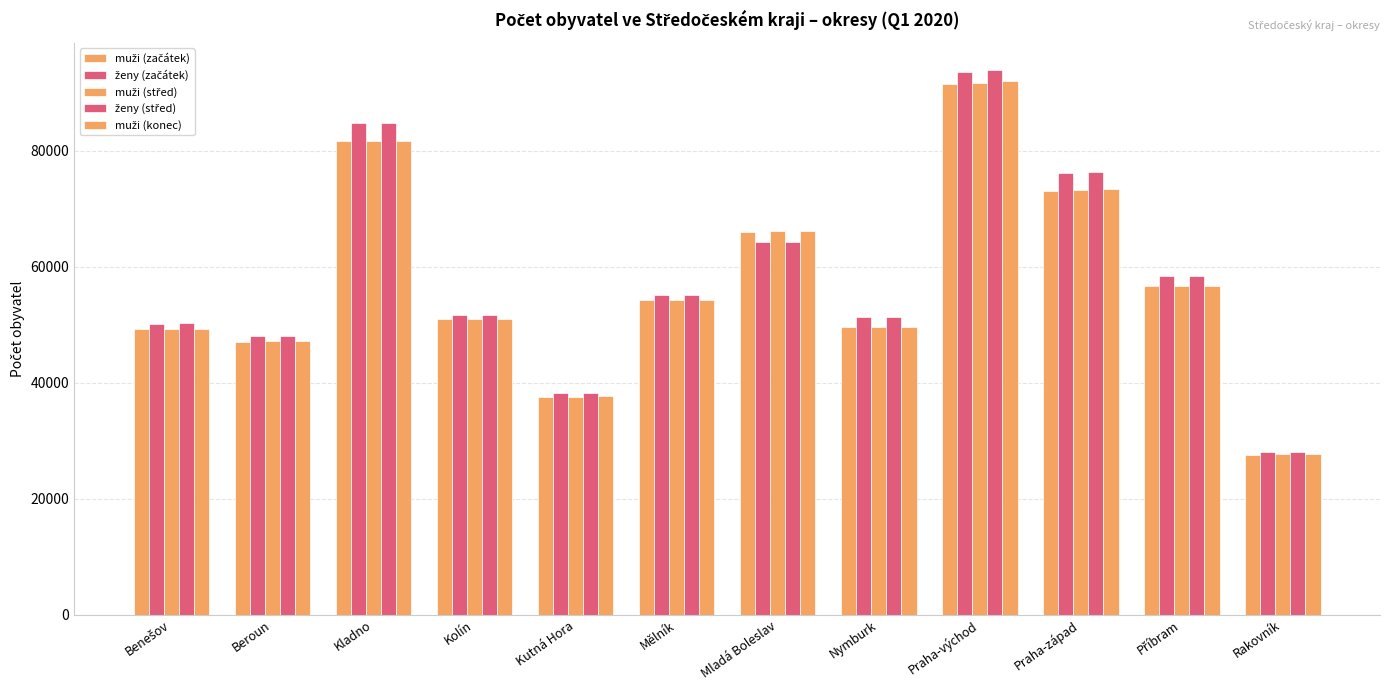

How many groups of bars are there?

12